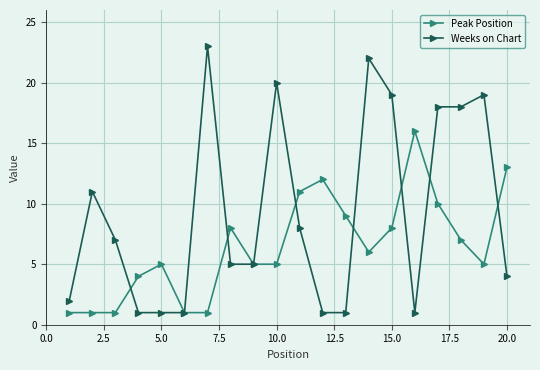

Which series has the largest total across all categories?

Weeks on Chart